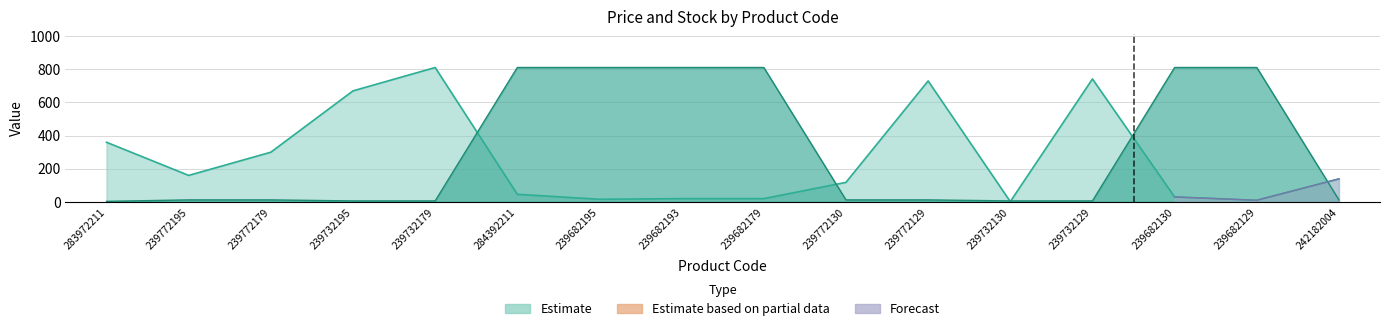

What is the label of the 6th point from the right?

239772129